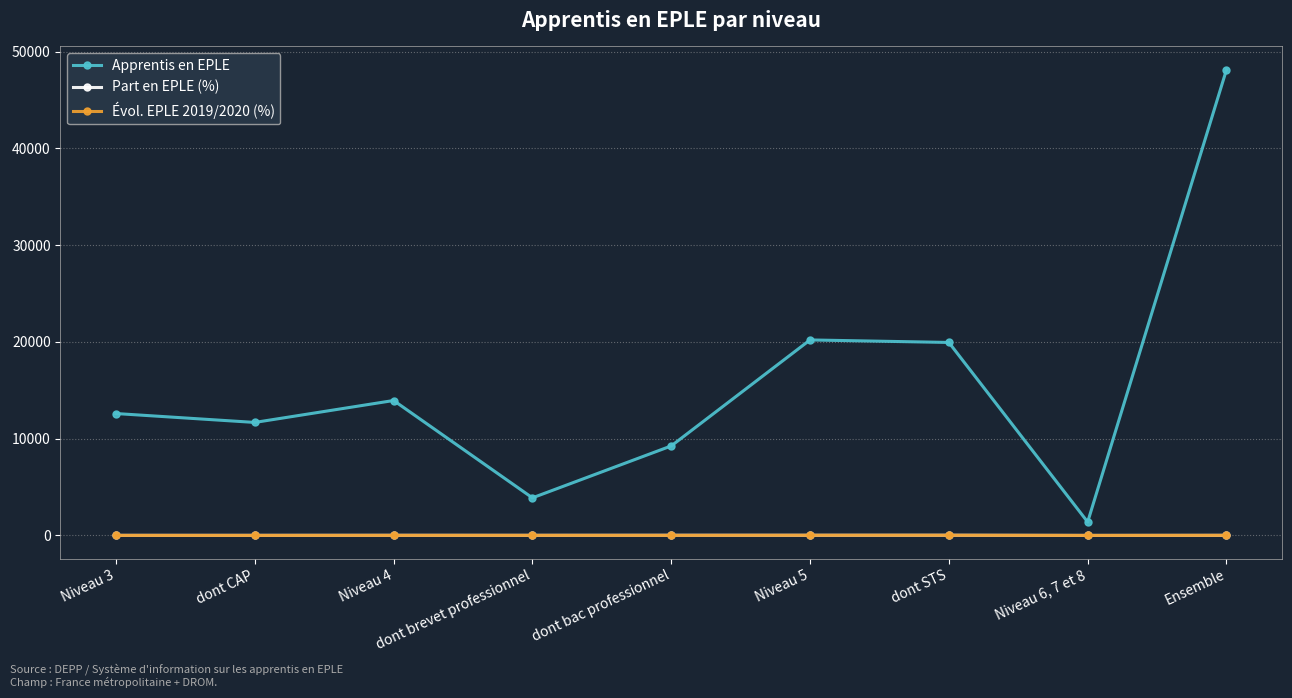

Which series has the largest range (max minus min)?

Apprentis en EPLE